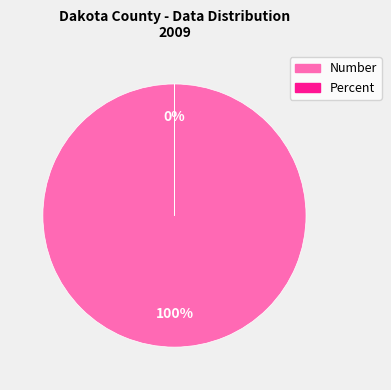

To the nearest percent, what portion does Number represent?

100%